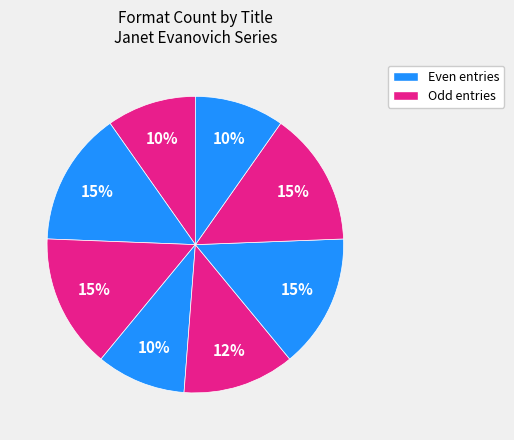

Count the number of slices in the pie.

8